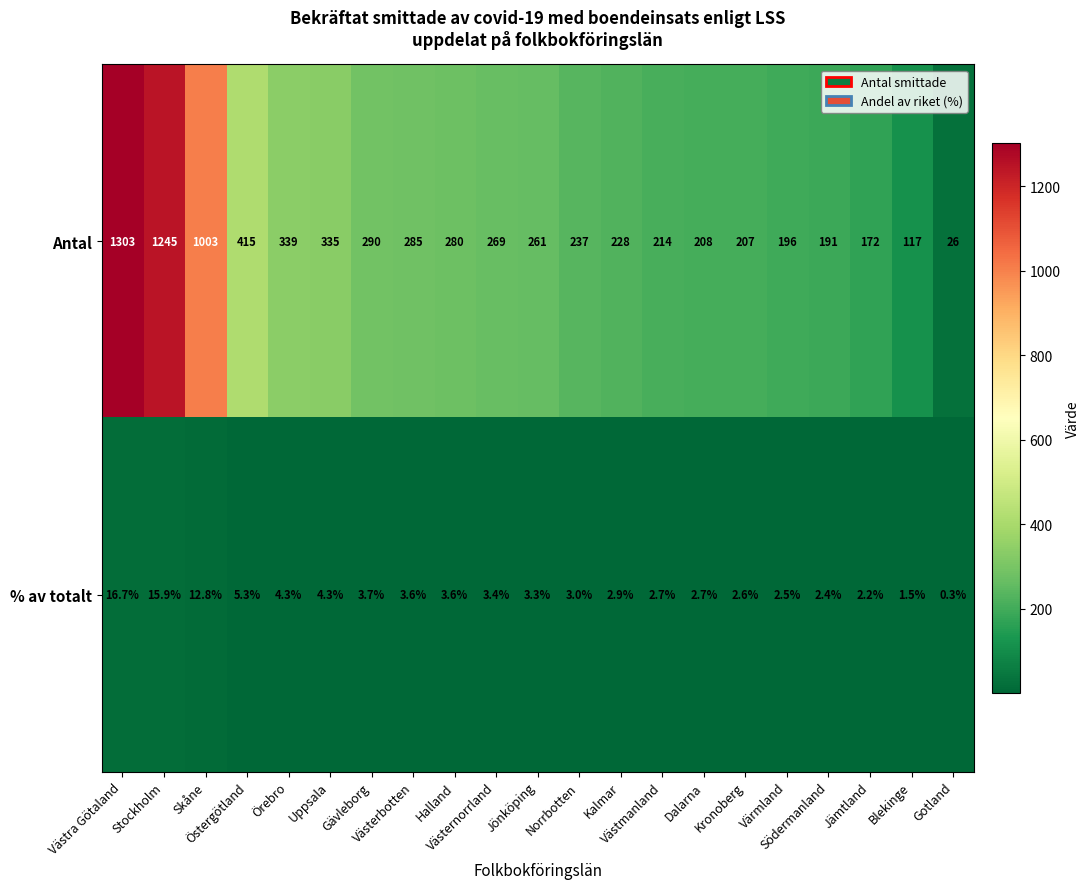

Which series has the largest total across all categories?

Antal